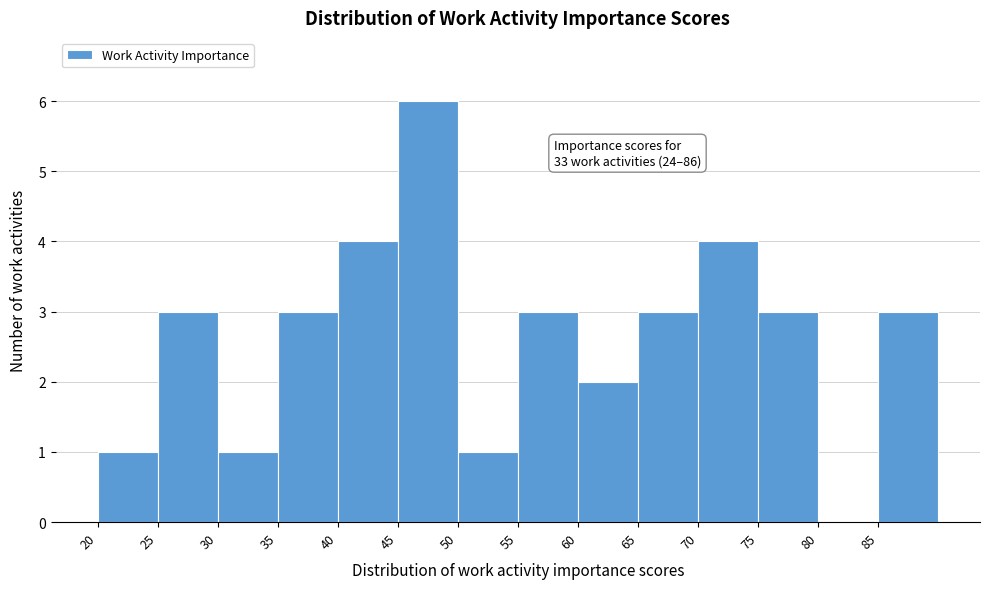

Over which range of the x-axis is the bar tallest?

45 to 50